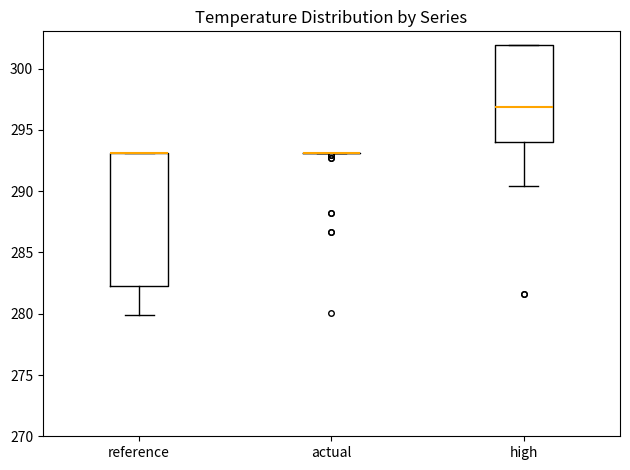

Comparing the boxes themselves (not the whiskers), which one is the tallest?

reference